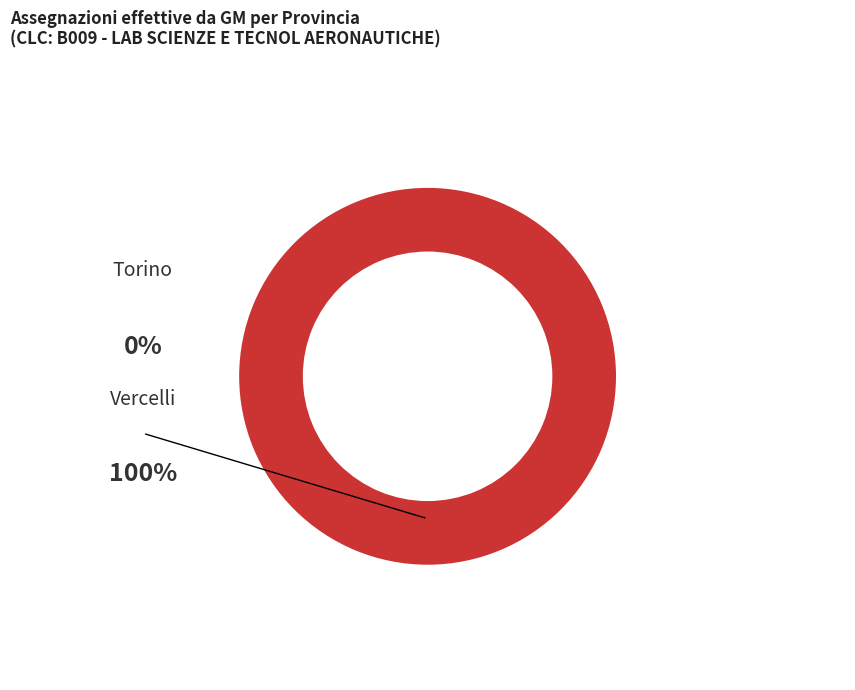

To the nearest percent, what is the combined percentage of Vercelli and Torino?

100%